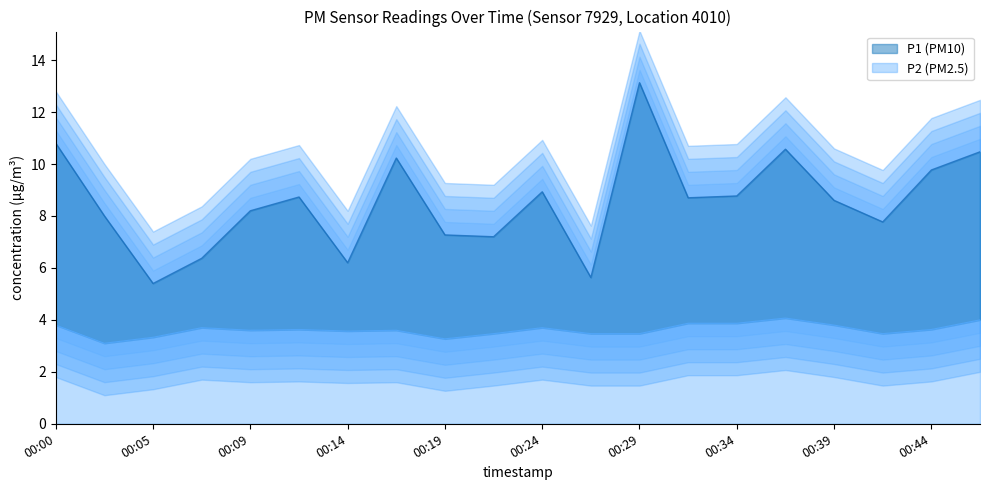

Which series changed the most between 00:22 and 00:46?

P1